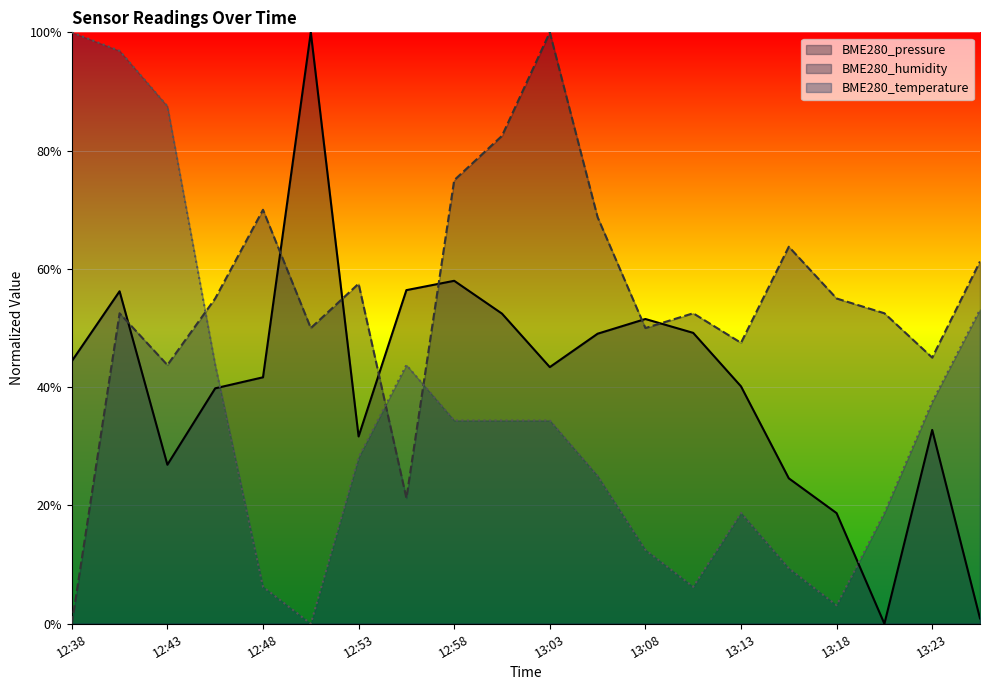

The value of BME280_humidity at 13:26 is 61.2. True or false?

True